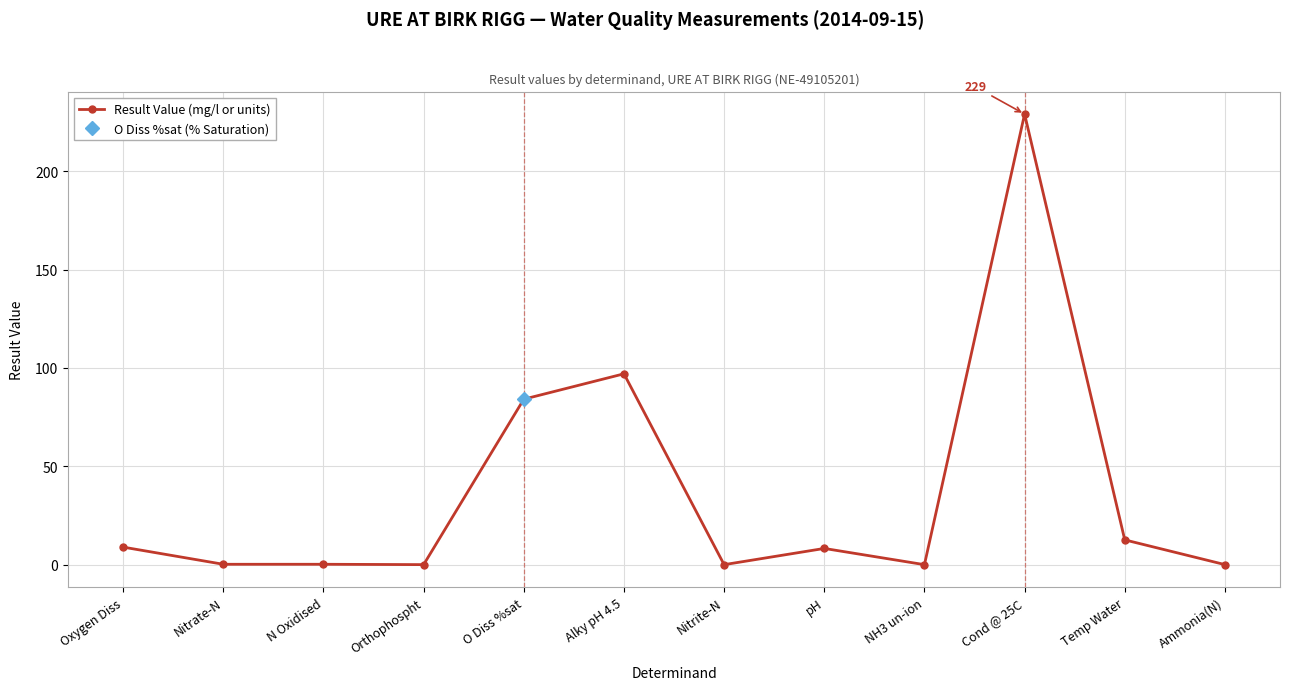

Reading left to right, list all the values displayed in this chart.

8.9	0.2	0.2	0.0	84.1	97.0	0.0	8.2	0.0	229.0	12.6	0.0